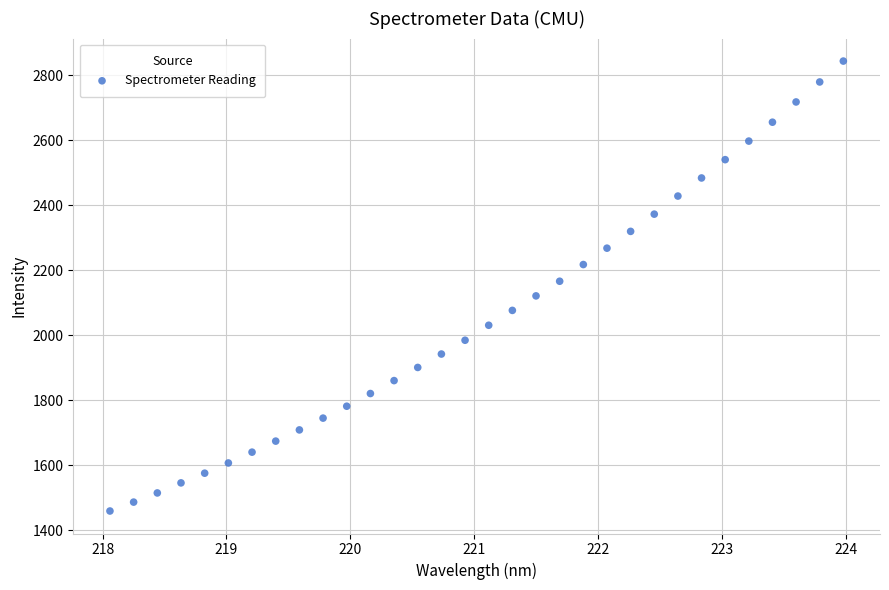

What is the range of X values (max minus min)?

5.9